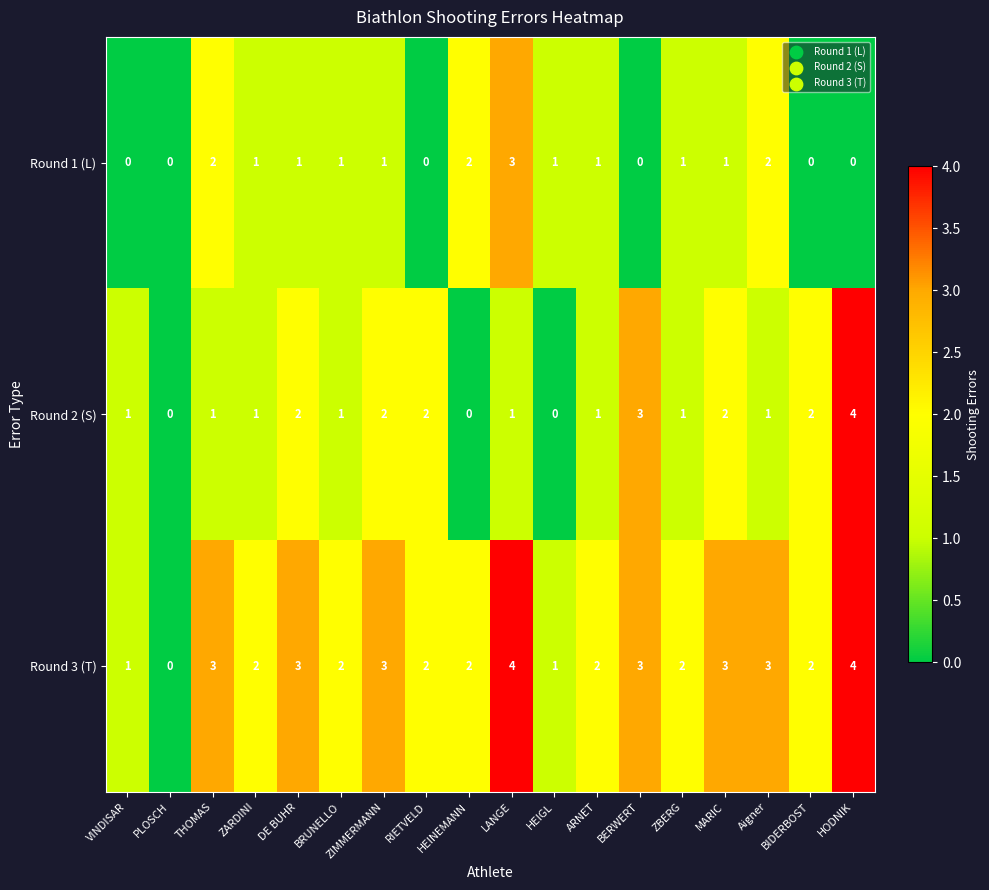

List the series in order of their overall mean, highest first.

Round 3 (T), Round 2 (S), Round 1 (L)